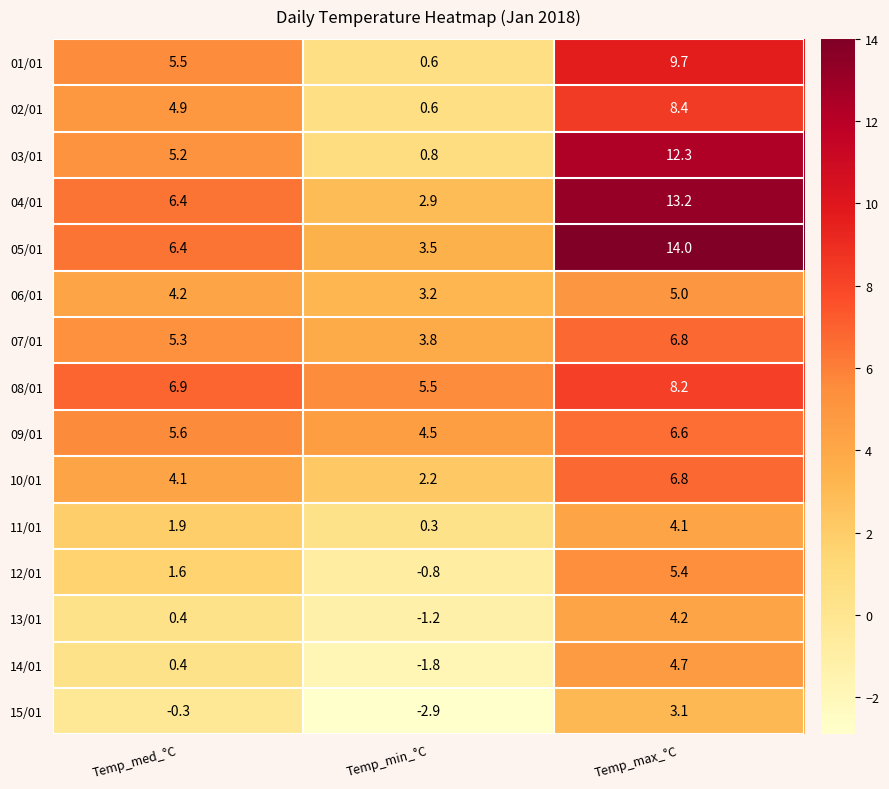

How many data points does each series have?

3